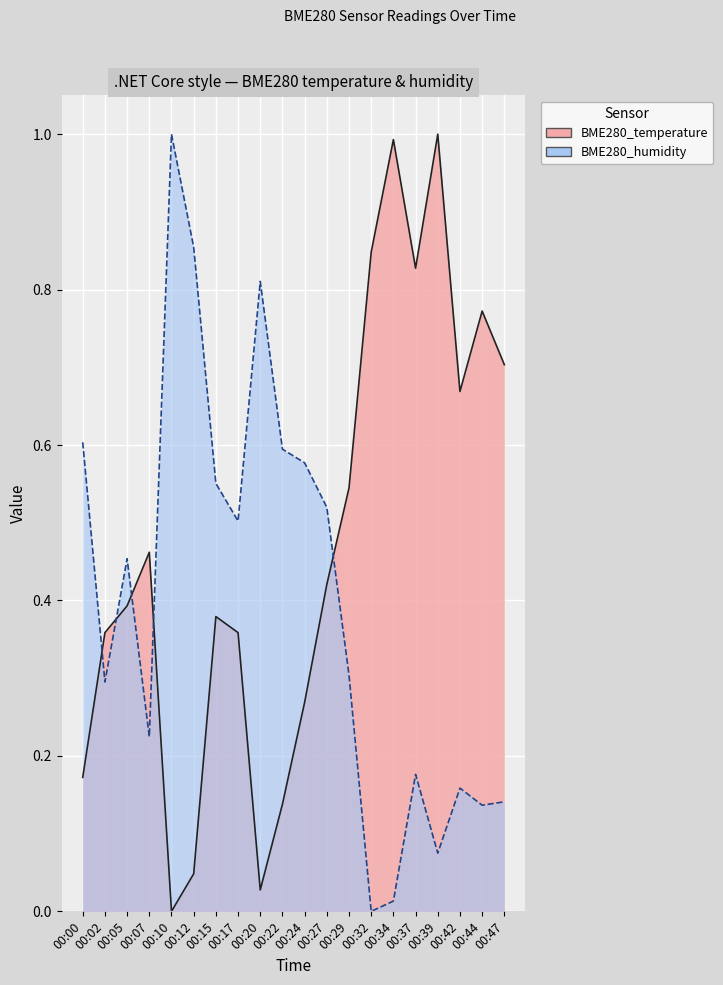

How many lines are shown in the chart?

2